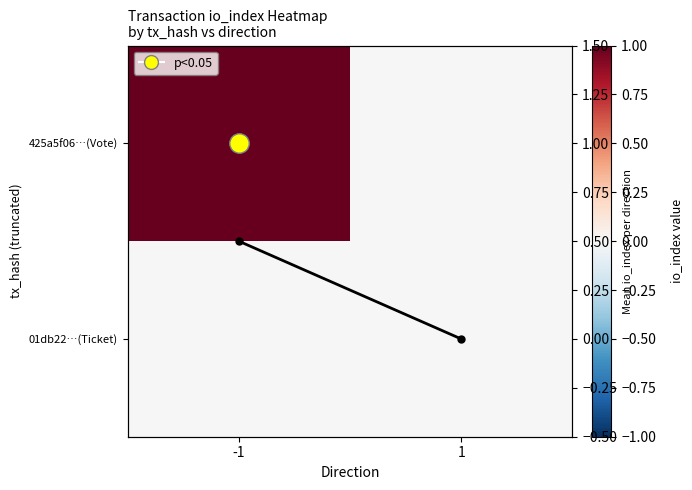

Which series has the largest range (max minus min)?

425a5f06…(Vote)